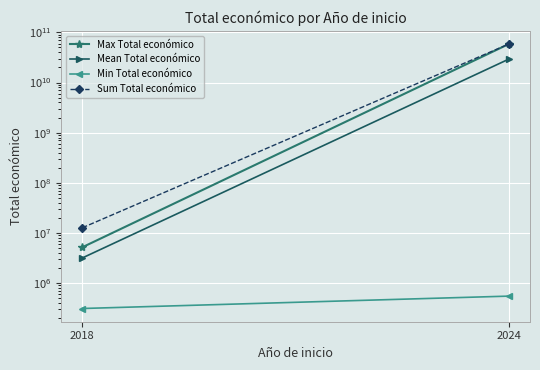

What is the spread (max minus min) of values at 2018?

12385967